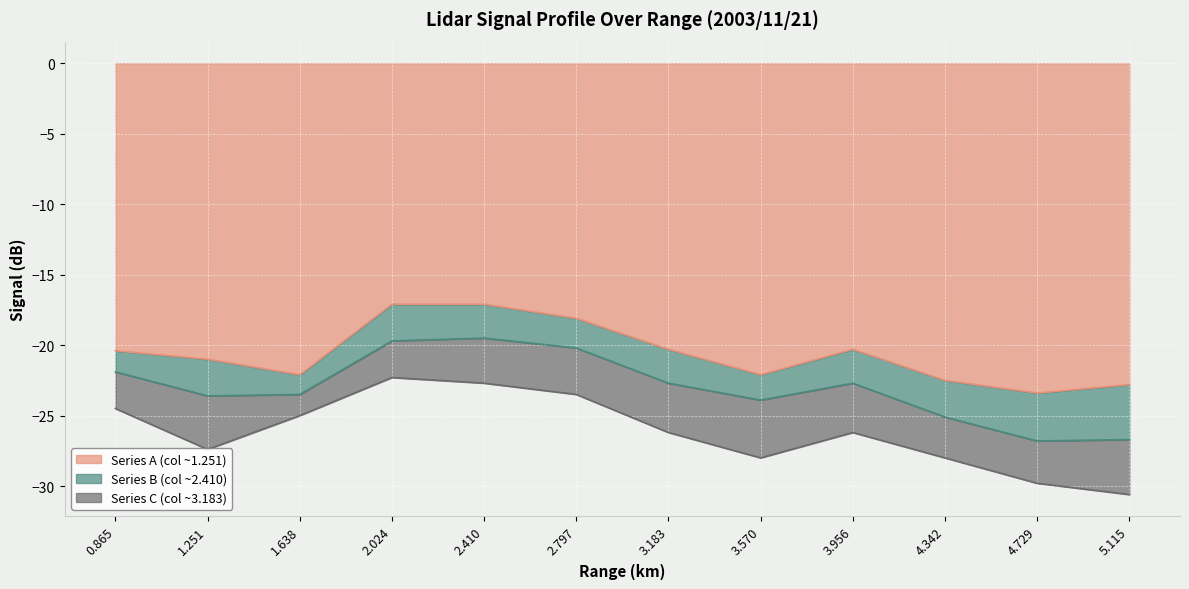

True or false: Series B (col ~2.410) and Series C (col ~3.183) cross at least once.

False